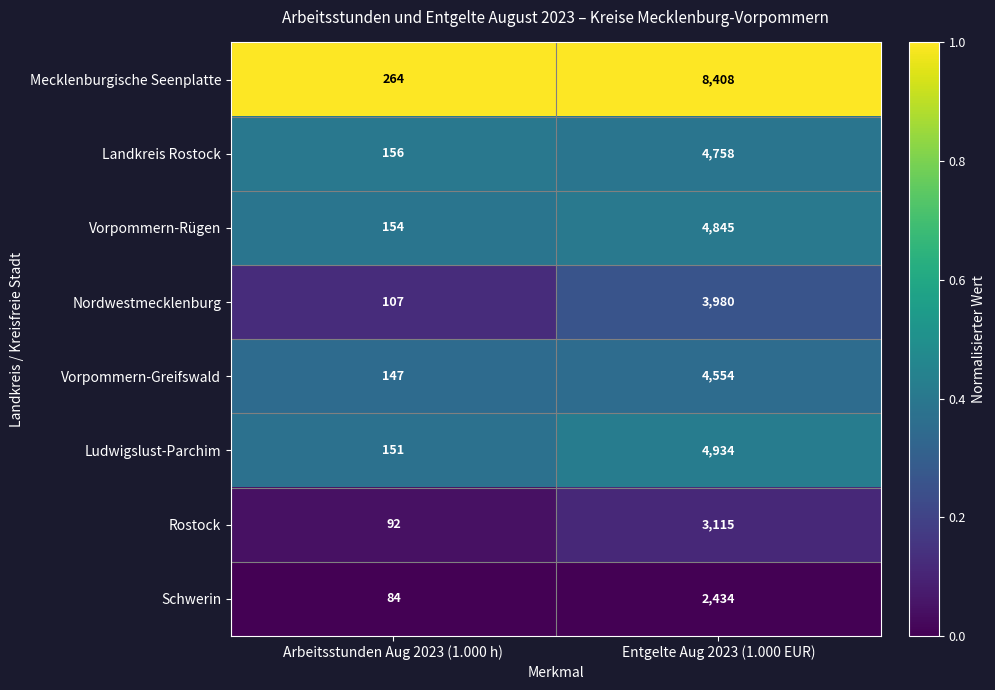

Which category has the highest value in the Rostock series?

Entgelte Aug 2023 (1.000 EUR)